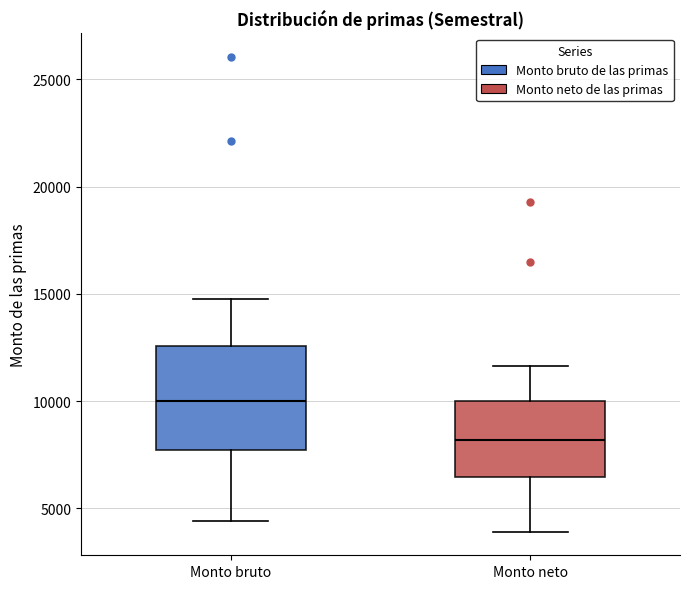

Where is the lower edge of the box for Monto bruto on the y-axis? The values are not printed on the chart, so give them approximately, as read against the axis.

7500